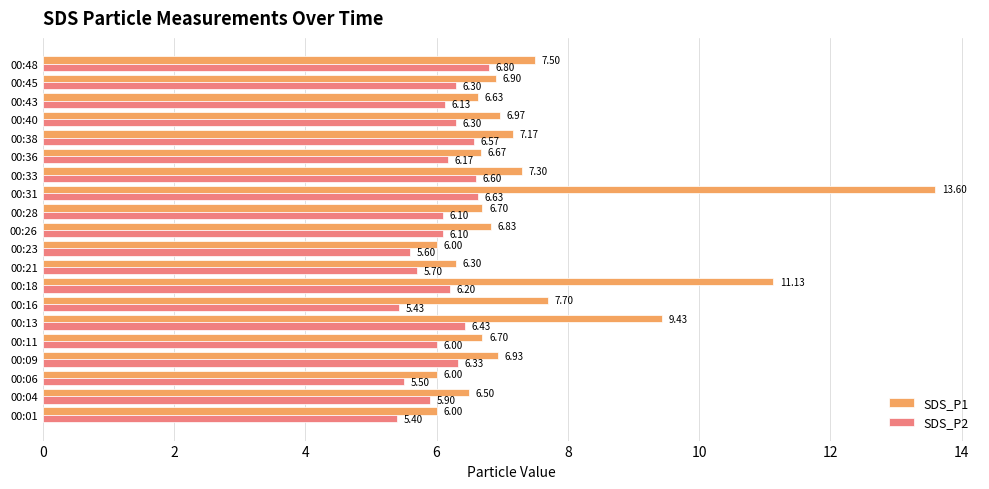

At how many categories does at least one series exceed 8?

3